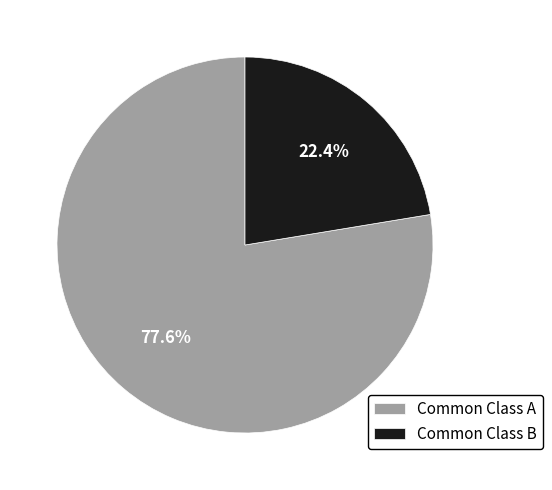

How many slices are in this pie chart?

2